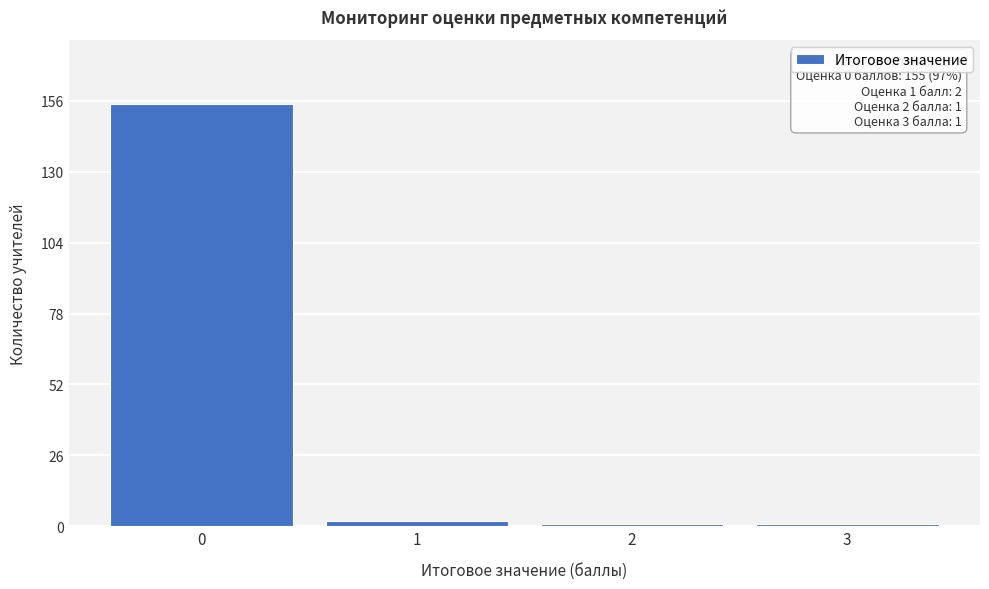

Reading left to right, list all the values displayed in this chart.

155	2	1	1